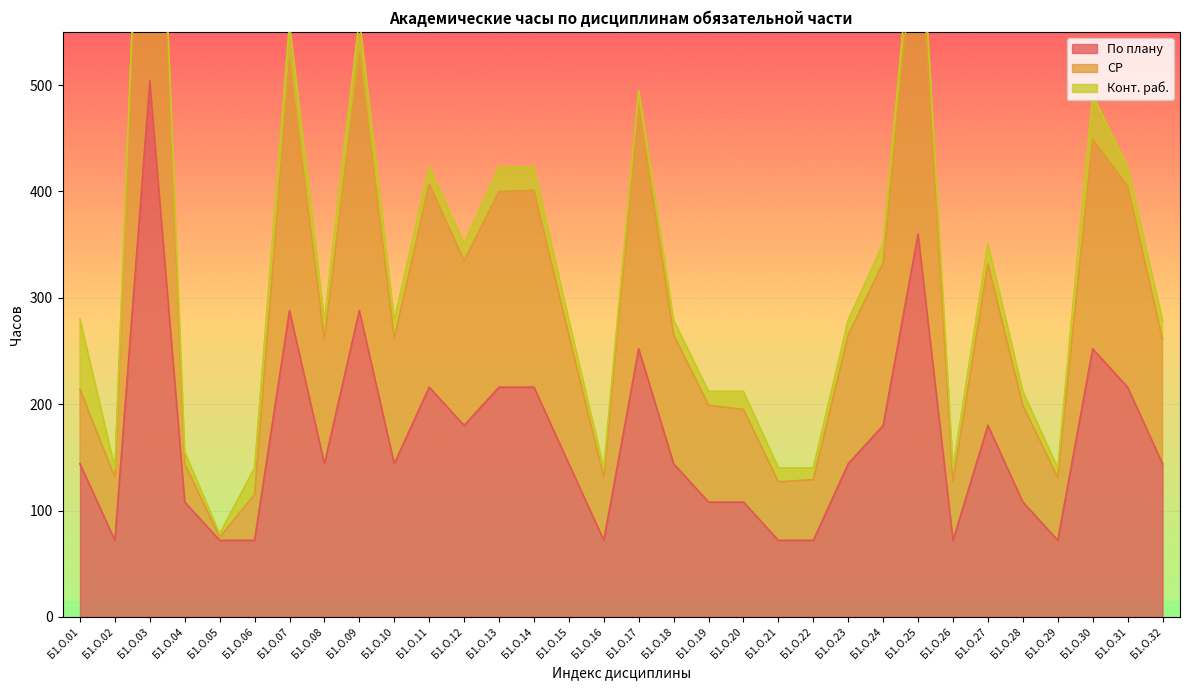

True or false: По плану and СР cross at least once.

False